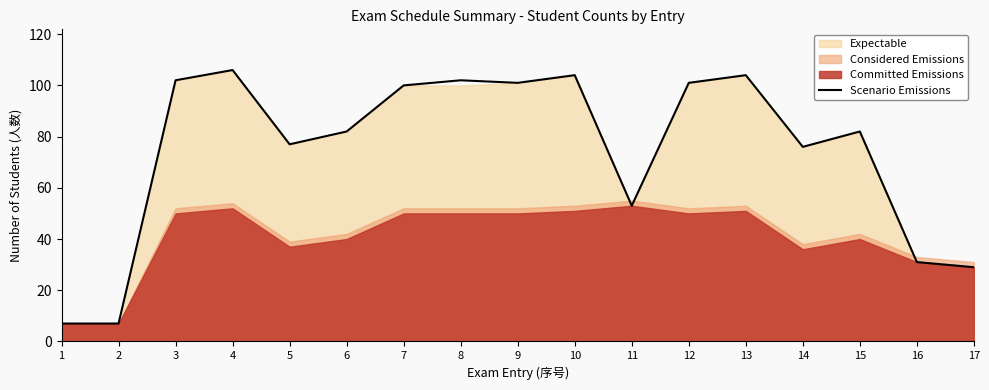

Which has a higher value, 2 or 11?

11